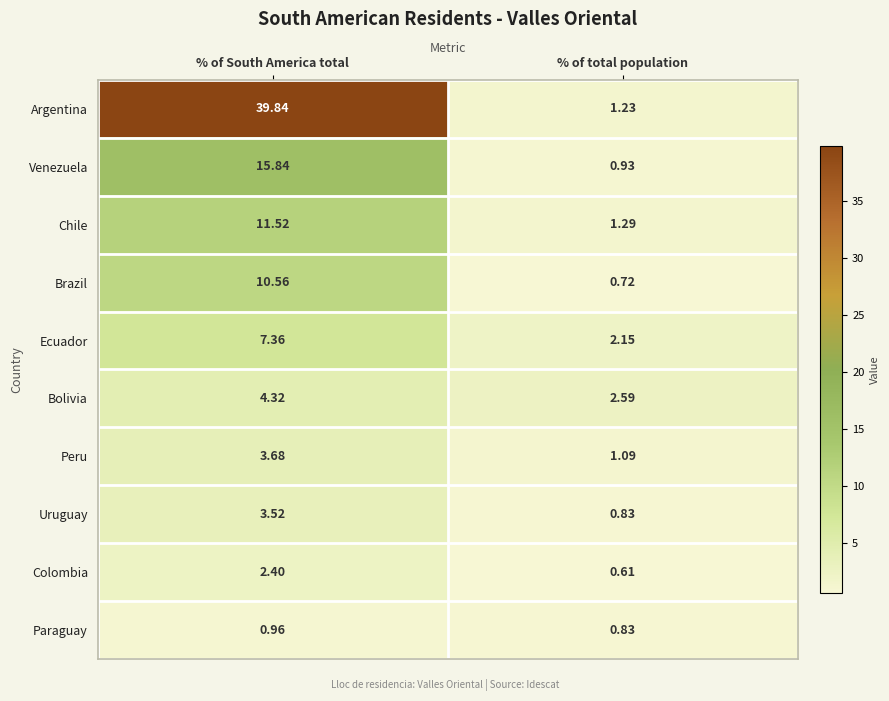

Which series has the largest total across all categories?

Argentina